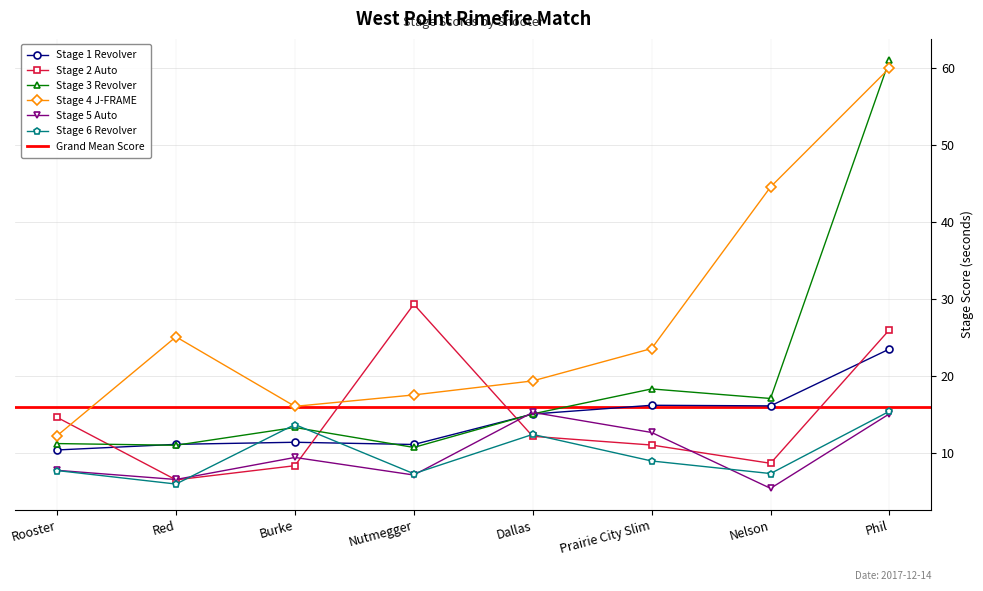

Rank the series at Prairie City Slim from lowest to highest value.

Stage 6 Revolver, Stage 2 Auto, Stage 5 Auto, Stage 1 Revolver, Stage 3 Revolver, Stage 4 J-FRAME